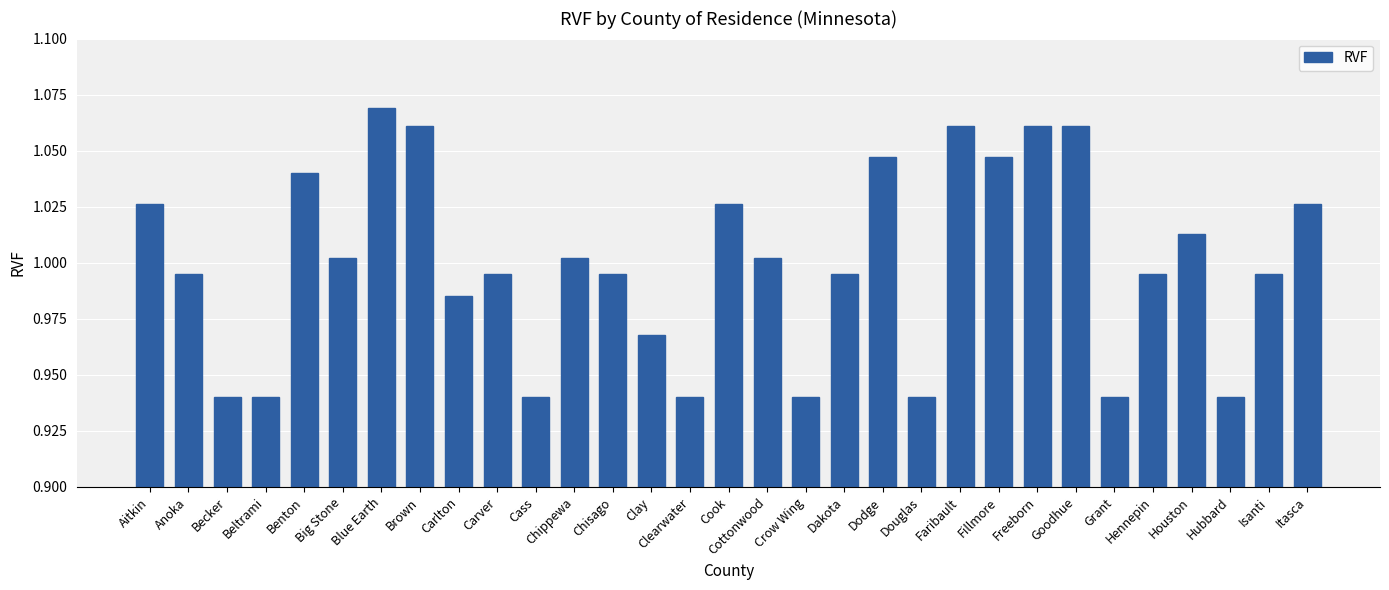

What is the sum of all values?

31.0